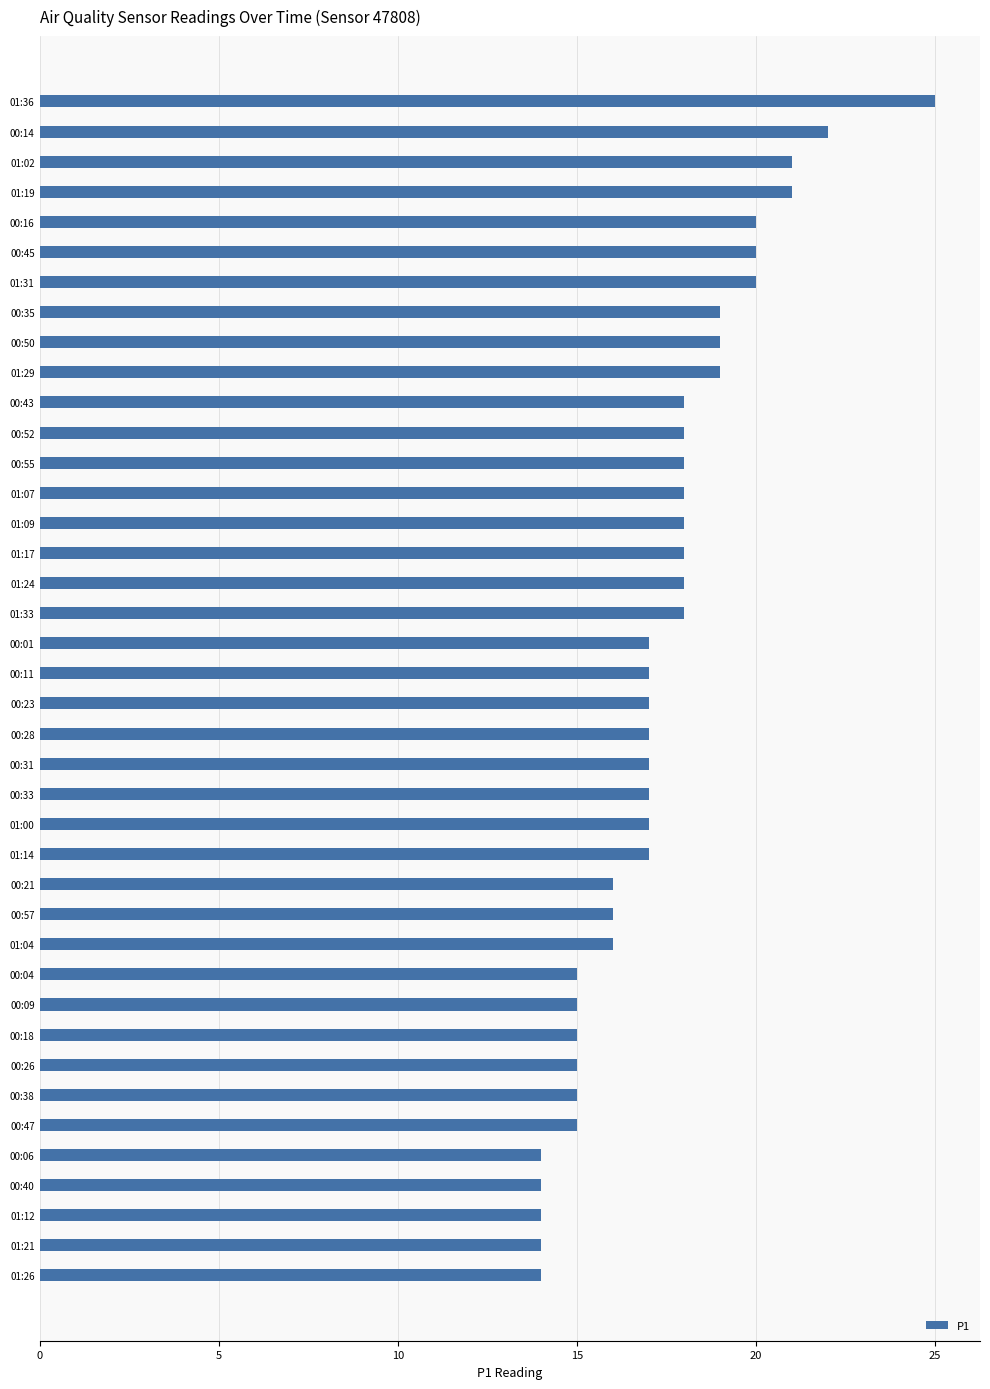

What is the label of the 10th bar from the bottom?

00:09